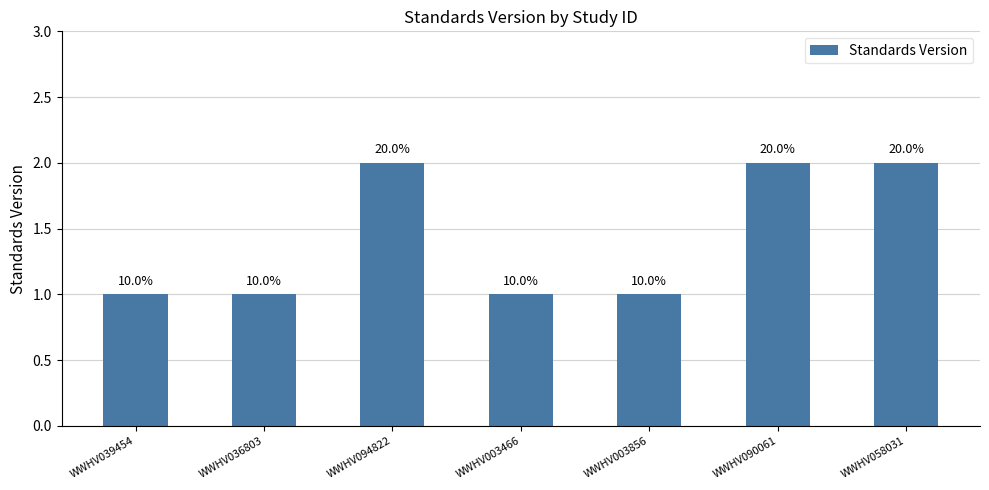

Reading right to left, list all the values displayed in this chart.

2	2	1	1	2	1	1